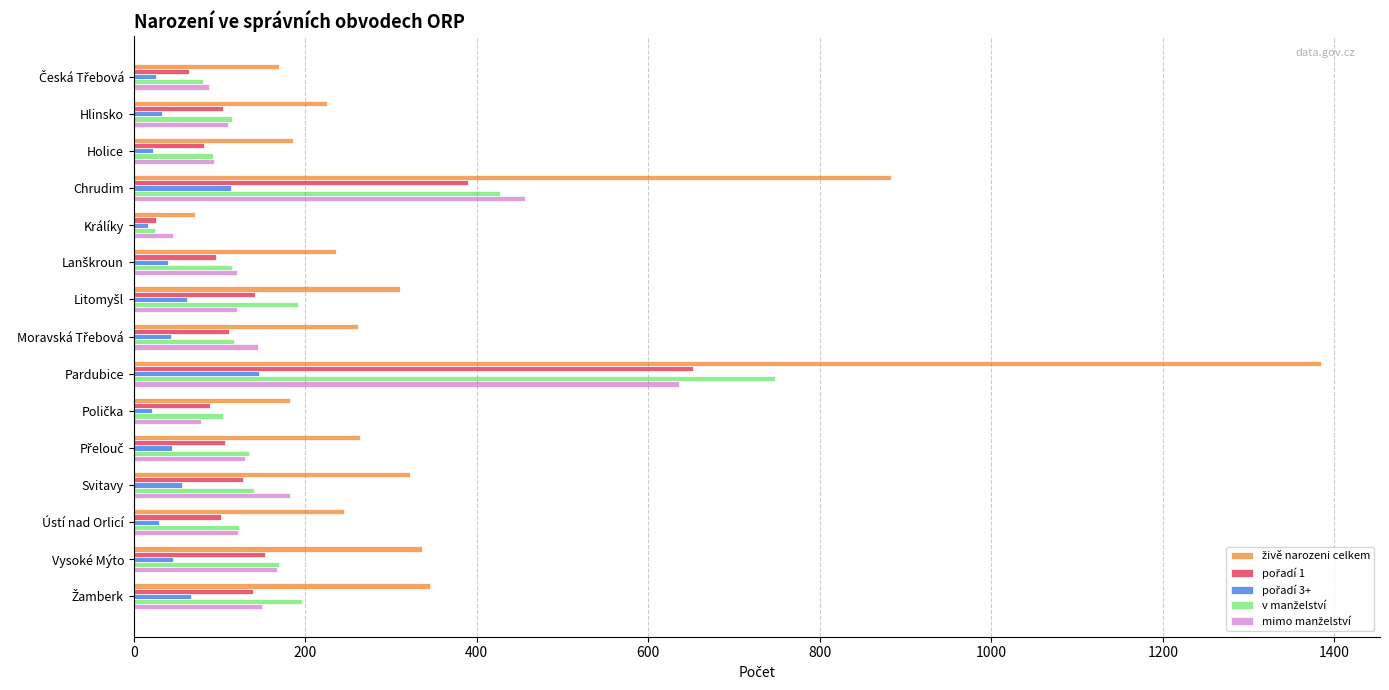

What is the difference between the highest and lowest values at Pardubice?

1238